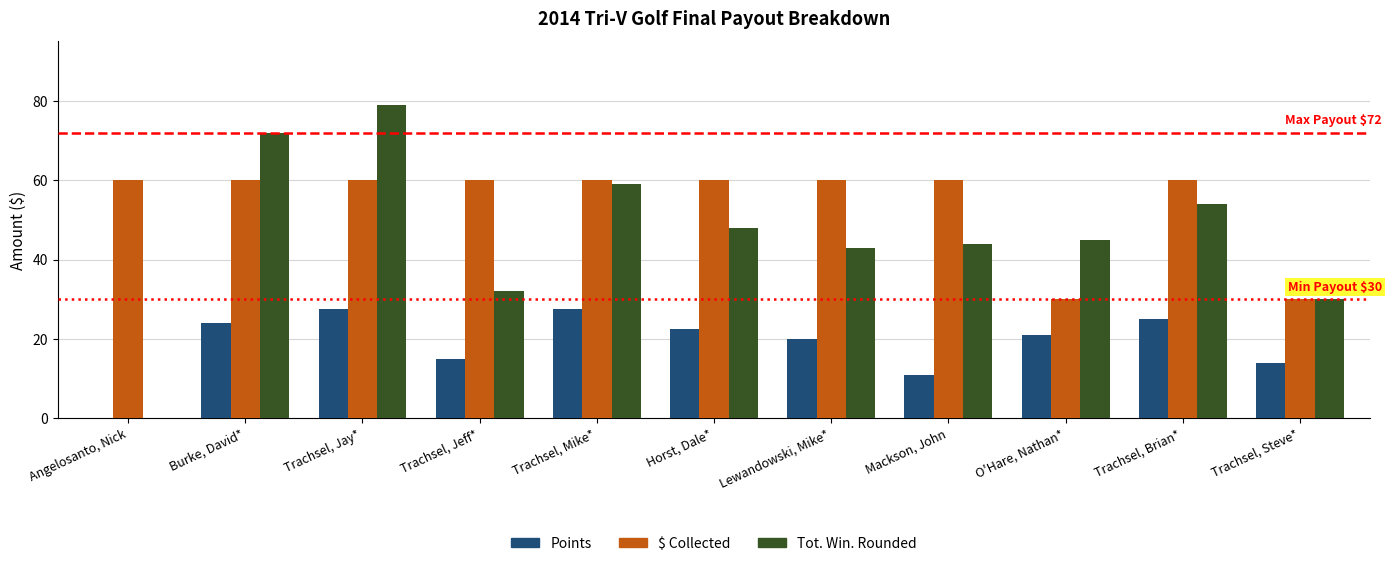

Which category has the highest value across all series?

Trachsel, Jay*